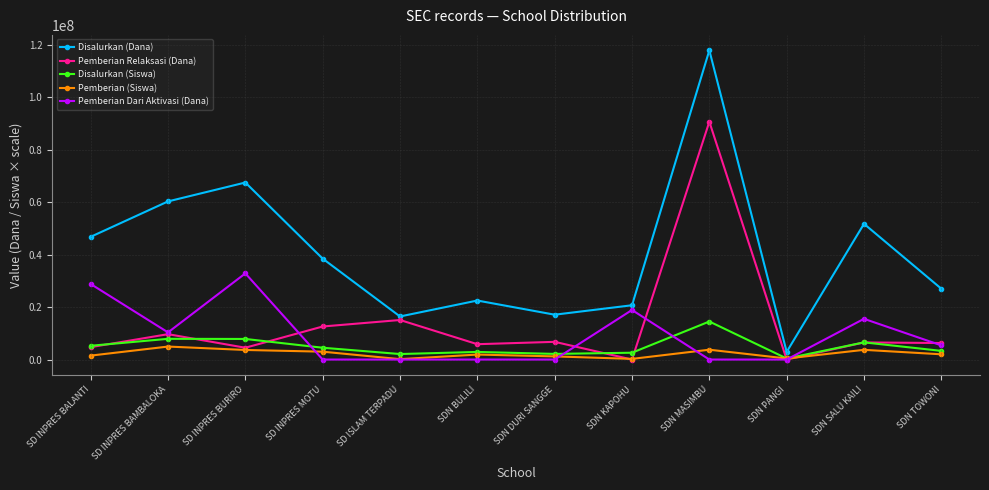

The Pemberian Dari Aktivasi (Dana) series shows -13569835 at SDN DURI SANGGE. True or false?

False